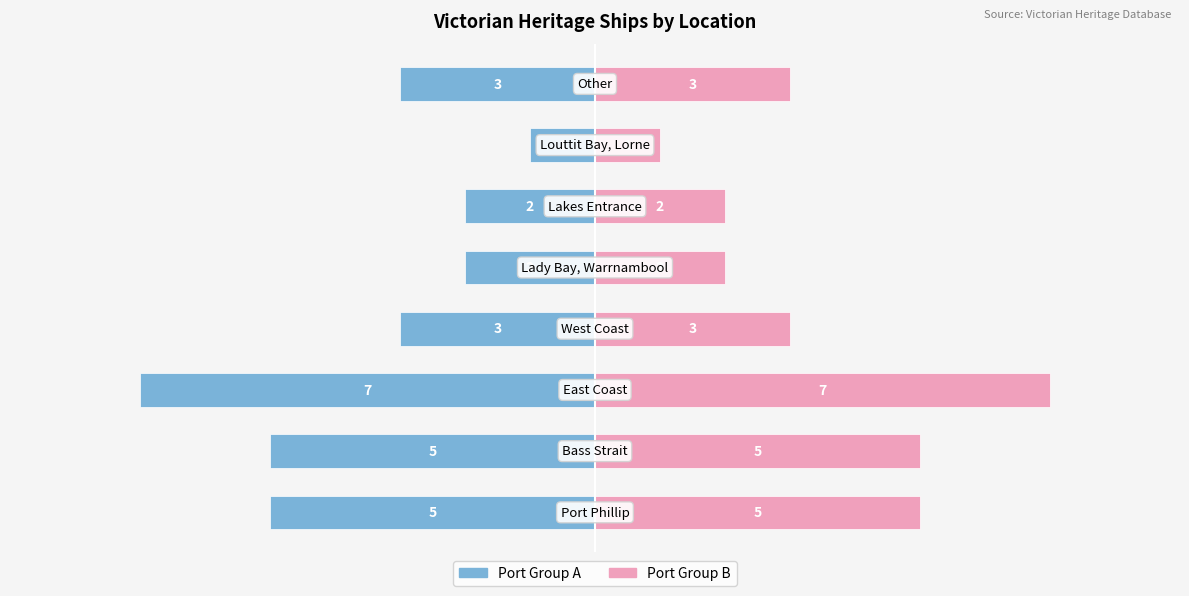

How many categories are shown in the chart?

8